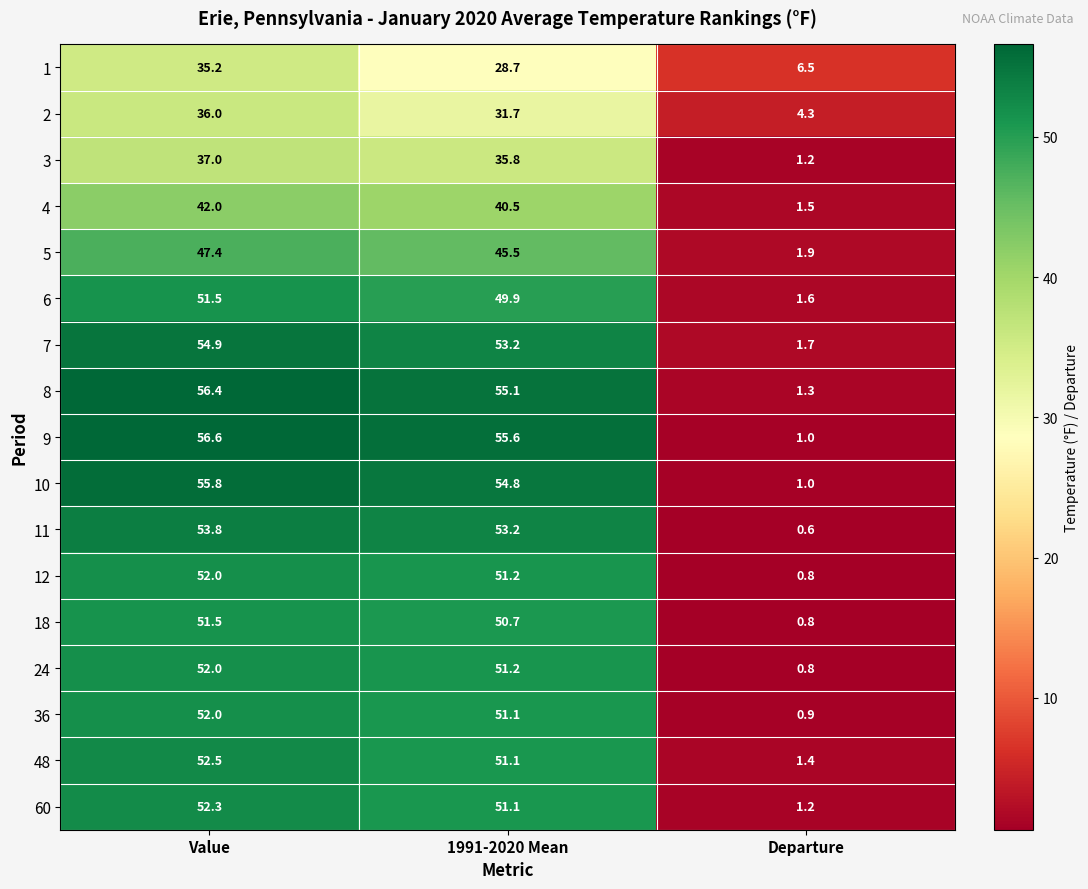

Which label corresponds to the smallest value in the chart?

Departure